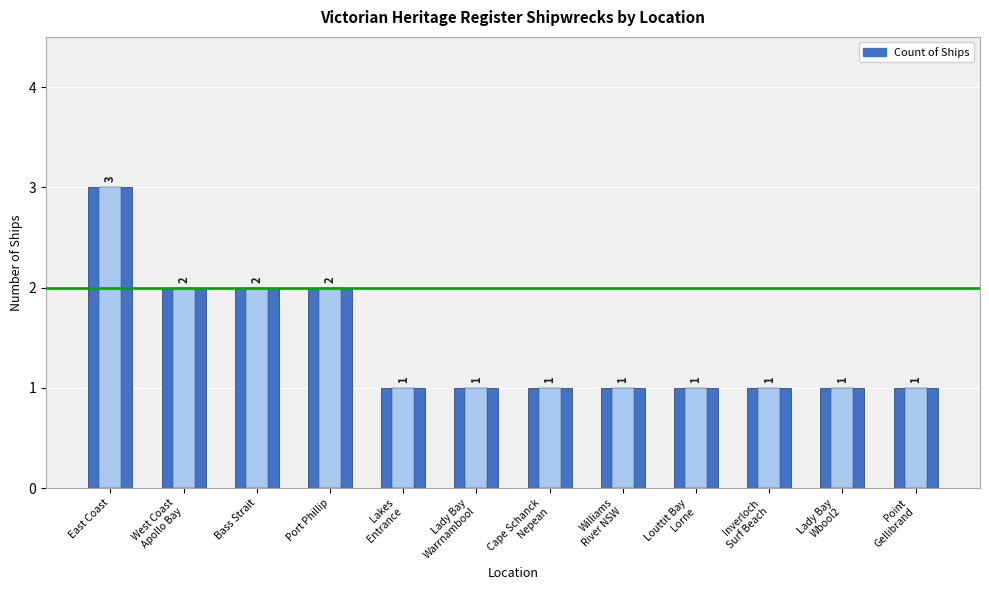

What value does the data have at East Coast?

3